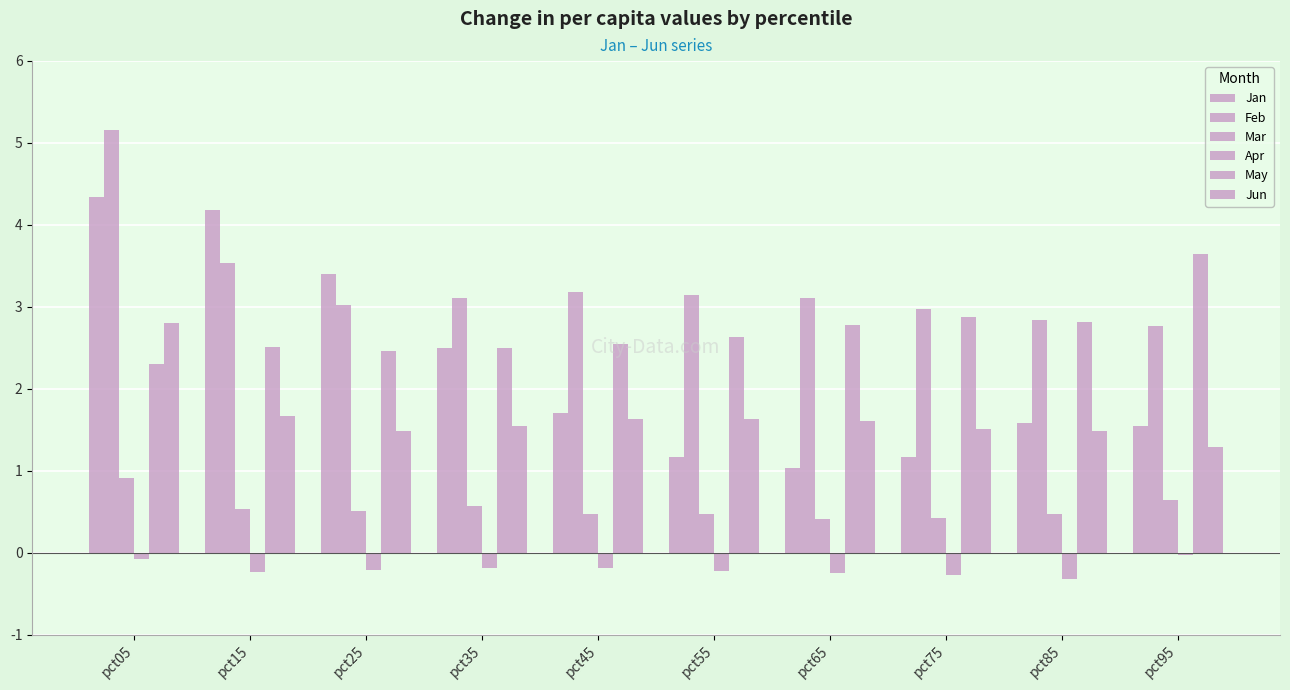

Which has a higher value, pct35 or pct65?

pct35